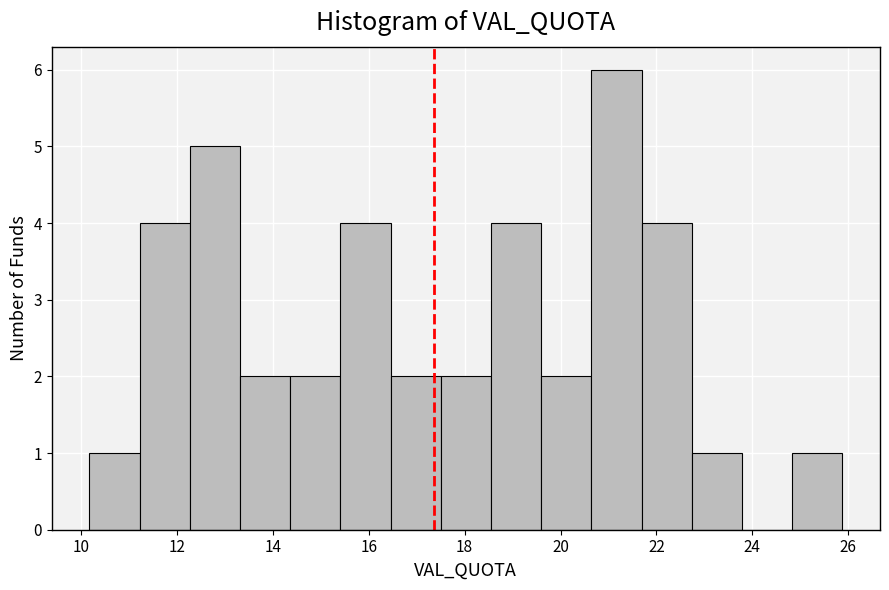

Reading left to right, transcribe this chart: for each bar, give the range it covers on the x-axis and its height. Neither the bar edges nor the heights are printed on the chart, so give them approximately, as read against the axes.

10.2 to 11.2: 1
11.2 to 12.2: 4
12.2 to 13.4: 5
13.4 to 14.4: 2
14.4 to 15.4: 2
15.4 to 16.4: 4
16.4 to 17.6: 2
17.6 to 18.6: 2
18.6 to 19.6: 4
19.6 to 20.6: 2
20.6 to 21.6: 6
21.6 to 22.8: 4
22.8 to 23.8: 1
23.8 to 24.8: 0
24.8 to 25.8: 1